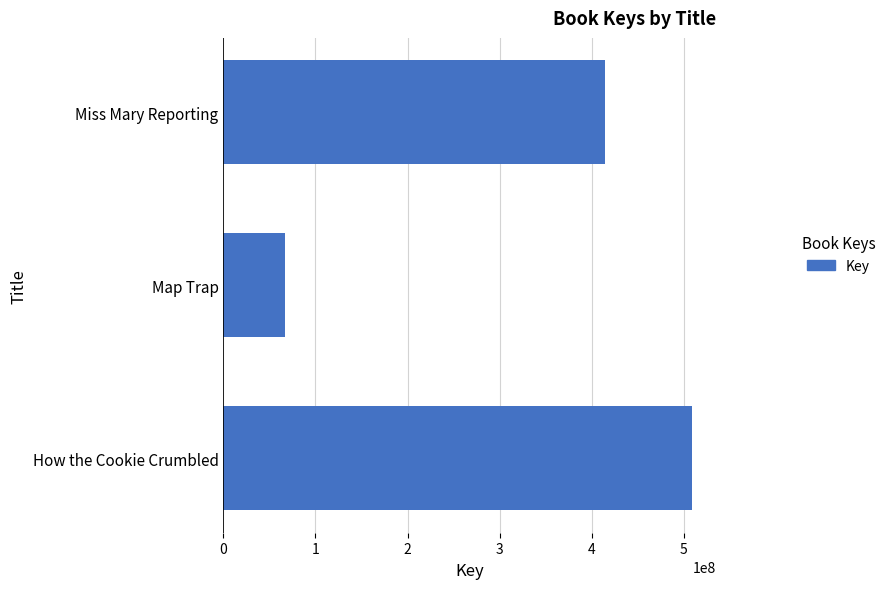

Does the chart contain stacked bars?

No